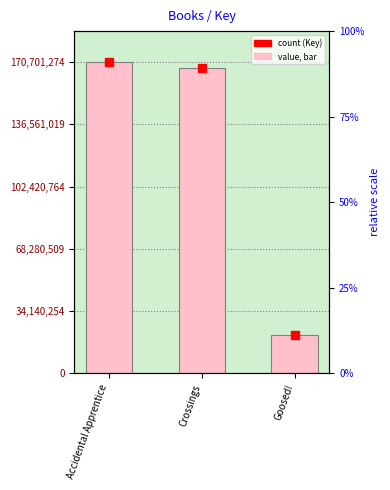

Reading left to right, list all the values displayed in this chart.

170701274	167486478	21267855